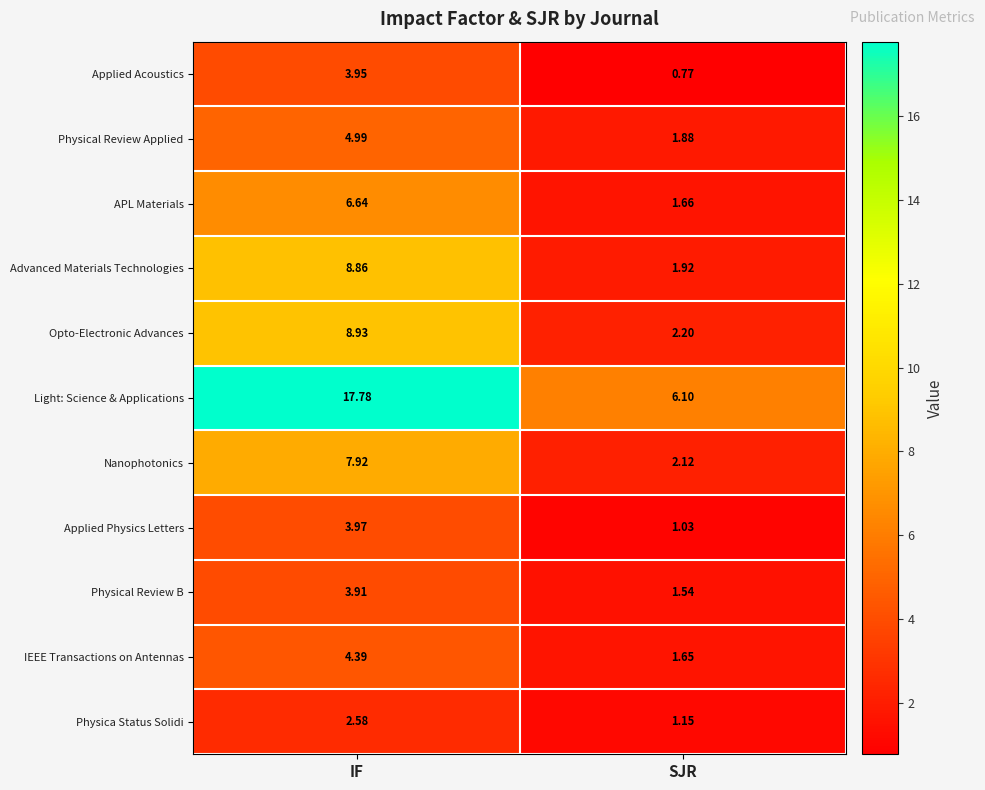

Between IF and SJR, which series saw the biggest shift?

Light: Science & Applications